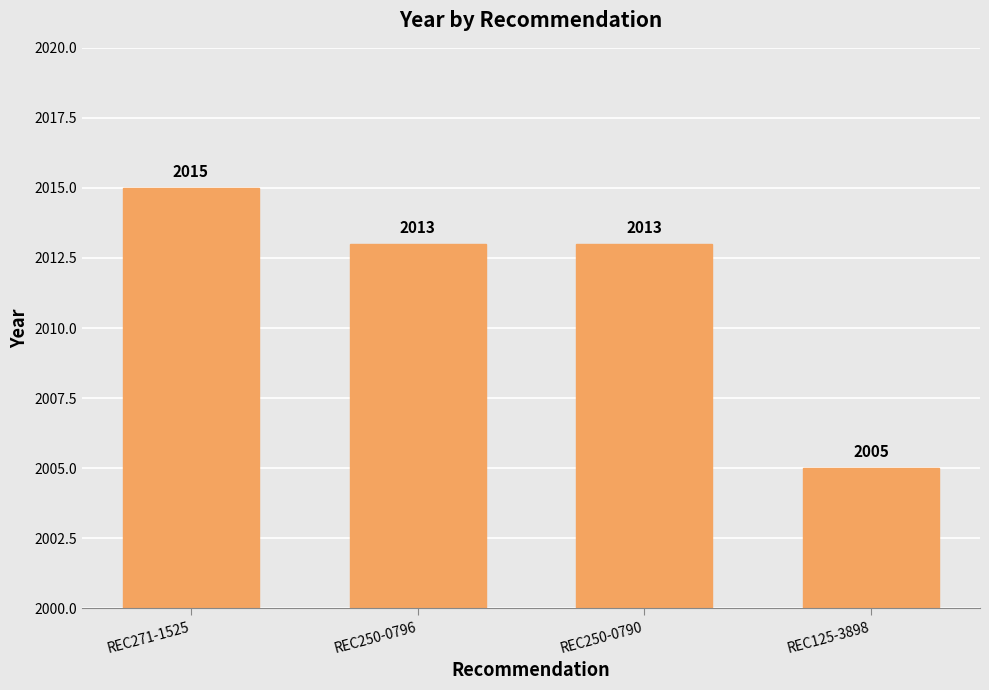

What position from the left is REC250-0790?

3